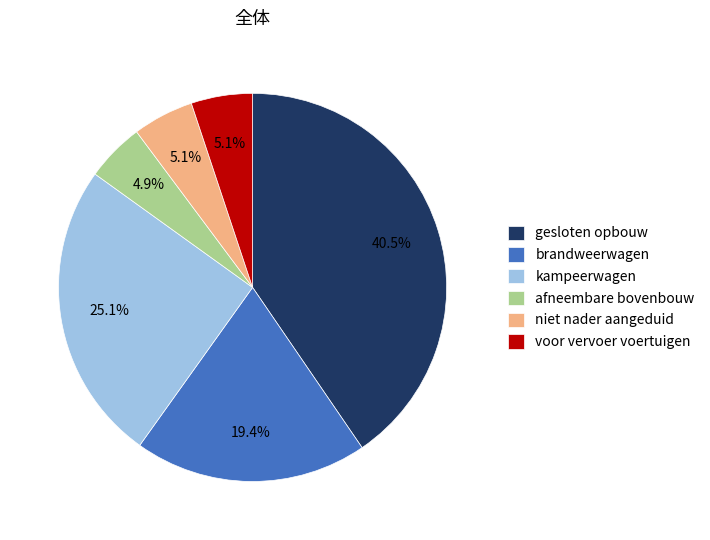

True or false: voor vervoer voertuigen accounts for 1% of the total.

False